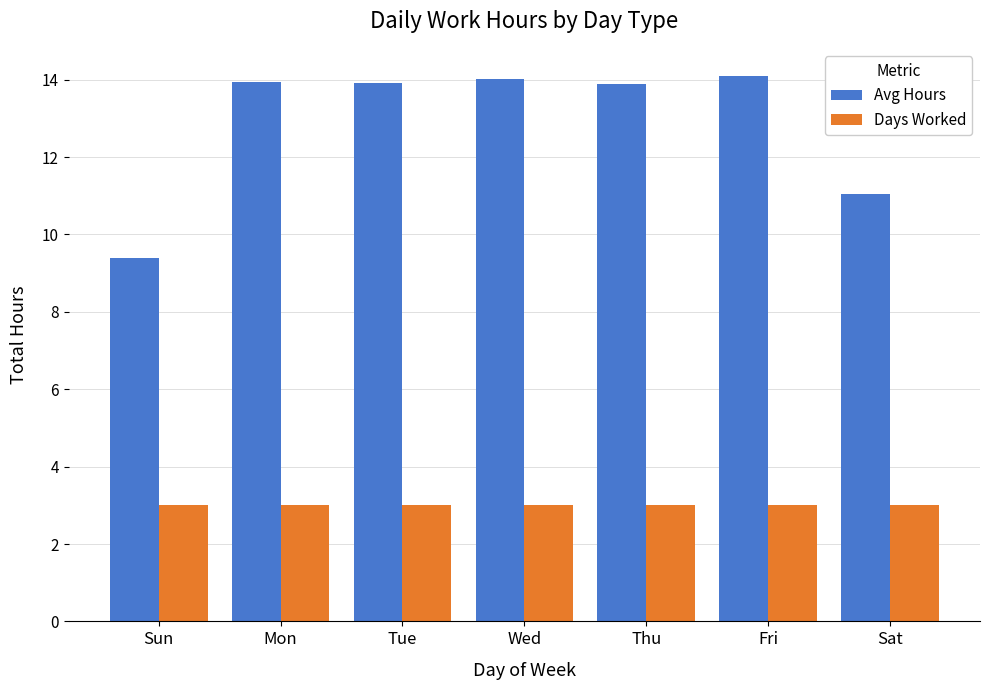

At how many categories does at least one series exceed 6?

7